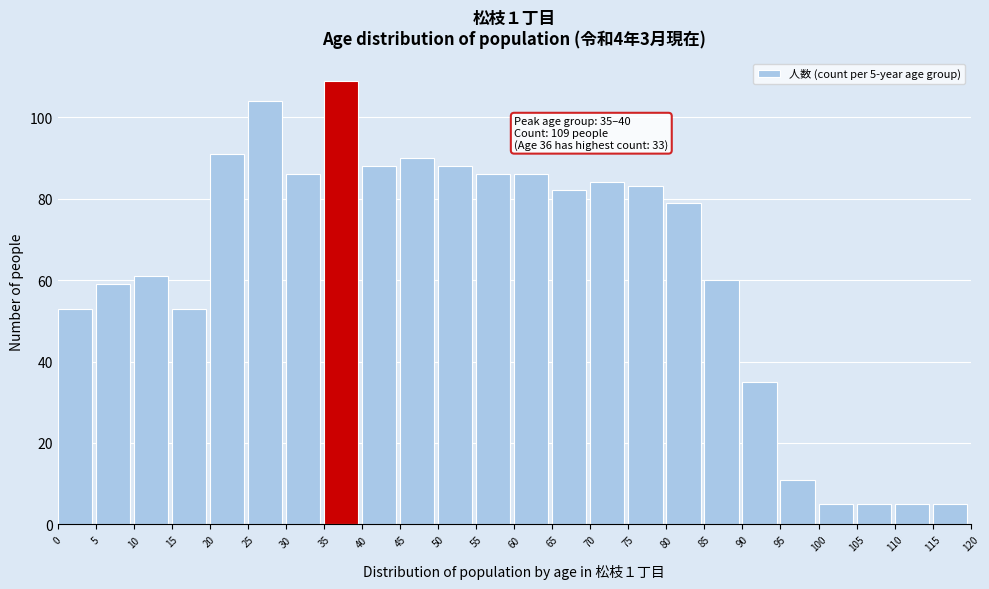

Reading left to right, list all the values displayed in this chart.

53	59	61	53	91	104	86	109	88	90	88	86	86	82	84	83	79	60	35	11	5	5	5	5